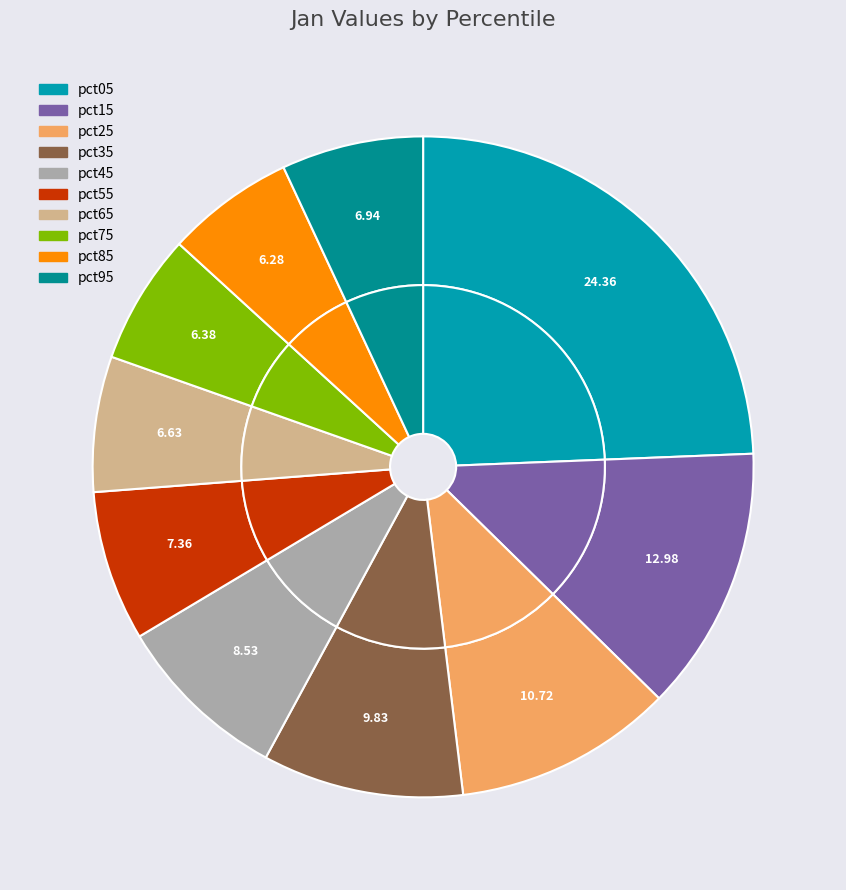

To the nearest percent, what is the difference between the pct95 and pct75 slice percentages?

1%